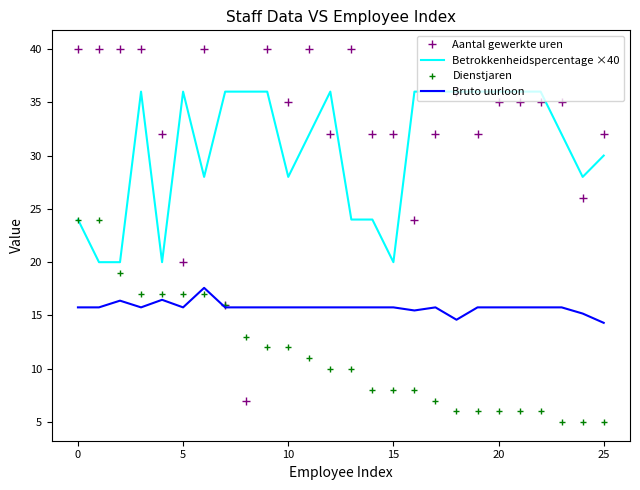

List the series in order of their peak value, highest first.

Aantal gewerkte uren, Betrokkenheidspercentage ×40, Dienstjaren, Bruto uurloon